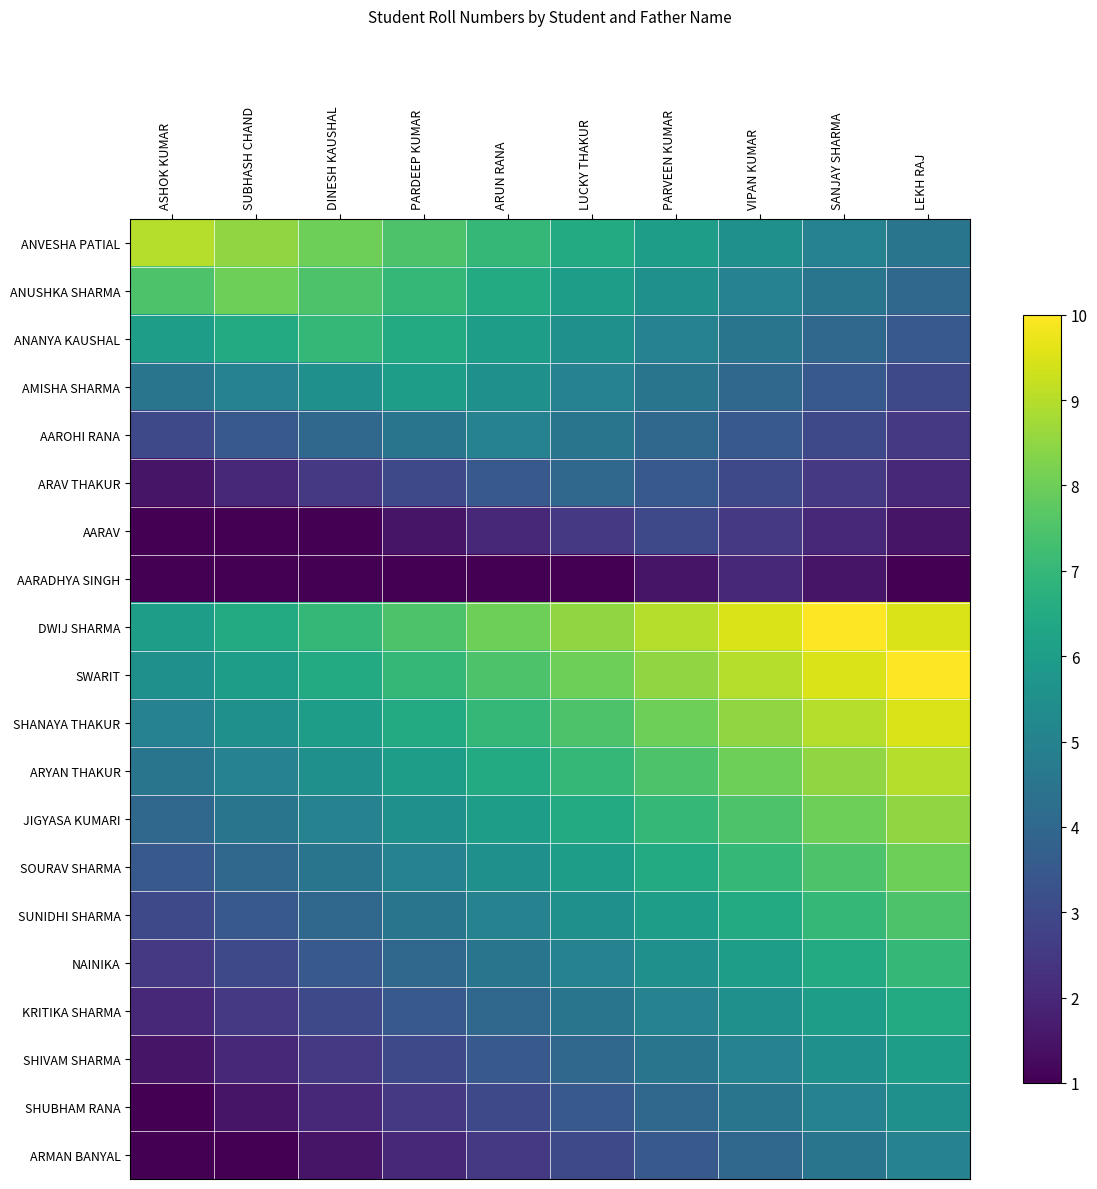

Reading right to left, what are all the values shown in this chart?

ANVESHA PATIAL: LEKH RAJ=4.5	SANJAY SHARMA=5.0	VIPAN KUMAR=5.5	PARVEEN KUMAR=6.0	LUCKY THAKUR=6.5	ARUN RANA=7.0	PARDEEP KUMAR=7.5	DINESH KAUSHAL=8.0	SUBHASH CHAND=8.5	ASHOK KUMAR=9.0
ANUSHKA SHARMA: LEKH RAJ=4.0	SANJAY SHARMA=4.5	VIPAN KUMAR=5.0	PARVEEN KUMAR=5.5	LUCKY THAKUR=6.0	ARUN RANA=6.5	PARDEEP KUMAR=7.0	DINESH KAUSHAL=7.5	SUBHASH CHAND=8.0	ASHOK KUMAR=7.5
ANANYA KAUSHAL: LEKH RAJ=3.5	SANJAY SHARMA=4.0	VIPAN KUMAR=4.5	PARVEEN KUMAR=5.0	LUCKY THAKUR=5.5	ARUN RANA=6.0	PARDEEP KUMAR=6.5	DINESH KAUSHAL=7.0	SUBHASH CHAND=6.5	ASHOK KUMAR=6.0
AMISHA SHARMA: LEKH RAJ=3.0	SANJAY SHARMA=3.5	VIPAN KUMAR=4.0	PARVEEN KUMAR=4.5	LUCKY THAKUR=5.0	ARUN RANA=5.5	PARDEEP KUMAR=6.0	DINESH KAUSHAL=5.5	SUBHASH CHAND=5.0	ASHOK KUMAR=4.5
AAROHI RANA: LEKH RAJ=2.5	SANJAY SHARMA=3.0	VIPAN KUMAR=3.5	PARVEEN KUMAR=4.0	LUCKY THAKUR=4.5	ARUN RANA=5.0	PARDEEP KUMAR=4.5	DINESH KAUSHAL=4.0	SUBHASH CHAND=3.5	ASHOK KUMAR=3.0
ARAV THAKUR: LEKH RAJ=2.0	SANJAY SHARMA=2.5	VIPAN KUMAR=3.0	PARVEEN KUMAR=3.5	LUCKY THAKUR=4.0	ARUN RANA=3.5	PARDEEP KUMAR=3.0	DINESH KAUSHAL=2.5	SUBHASH CHAND=2.0	ASHOK KUMAR=1.5
AARAV: LEKH RAJ=1.5	SANJAY SHARMA=2.0	VIPAN KUMAR=2.5	PARVEEN KUMAR=3.0	LUCKY THAKUR=2.5	ARUN RANA=2.0	PARDEEP KUMAR=1.5	DINESH KAUSHAL=1.0	SUBHASH CHAND=1.0	ASHOK KUMAR=1.0
AARADHYA SINGH: LEKH RAJ=1.0	SANJAY SHARMA=1.5	VIPAN KUMAR=2.0	PARVEEN KUMAR=1.5	LUCKY THAKUR=1.0	ARUN RANA=1.0	PARDEEP KUMAR=1.0	DINESH KAUSHAL=1.0	SUBHASH CHAND=1.0	ASHOK KUMAR=1.0
DWIJ SHARMA: LEKH RAJ=9.5	SANJAY SHARMA=10.0	VIPAN KUMAR=9.5	PARVEEN KUMAR=9.0	LUCKY THAKUR=8.5	ARUN RANA=8.0	PARDEEP KUMAR=7.5	DINESH KAUSHAL=7.0	SUBHASH CHAND=6.5	ASHOK KUMAR=6.0
SWARIT: LEKH RAJ=10.0	SANJAY SHARMA=9.5	VIPAN KUMAR=9.0	PARVEEN KUMAR=8.5	LUCKY THAKUR=8.0	ARUN RANA=7.5	PARDEEP KUMAR=7.0	DINESH KAUSHAL=6.5	SUBHASH CHAND=6.0	ASHOK KUMAR=5.5
SHANAYA THAKUR: LEKH RAJ=9.5	SANJAY SHARMA=9.0	VIPAN KUMAR=8.5	PARVEEN KUMAR=8.0	LUCKY THAKUR=7.5	ARUN RANA=7.0	PARDEEP KUMAR=6.5	DINESH KAUSHAL=6.0	SUBHASH CHAND=5.5	ASHOK KUMAR=5.0
ARYAN THAKUR: LEKH RAJ=9.0	SANJAY SHARMA=8.5	VIPAN KUMAR=8.0	PARVEEN KUMAR=7.5	LUCKY THAKUR=7.0	ARUN RANA=6.5	PARDEEP KUMAR=6.0	DINESH KAUSHAL=5.5	SUBHASH CHAND=5.0	ASHOK KUMAR=4.5
JIGYASA KUMARI: LEKH RAJ=8.5	SANJAY SHARMA=8.0	VIPAN KUMAR=7.5	PARVEEN KUMAR=7.0	LUCKY THAKUR=6.5	ARUN RANA=6.0	PARDEEP KUMAR=5.5	DINESH KAUSHAL=5.0	SUBHASH CHAND=4.5	ASHOK KUMAR=4.0
SOURAV SHARMA: LEKH RAJ=8.0	SANJAY SHARMA=7.5	VIPAN KUMAR=7.0	PARVEEN KUMAR=6.5	LUCKY THAKUR=6.0	ARUN RANA=5.5	PARDEEP KUMAR=5.0	DINESH KAUSHAL=4.5	SUBHASH CHAND=4.0	ASHOK KUMAR=3.5
SUNIDHI SHARMA: LEKH RAJ=7.5	SANJAY SHARMA=7.0	VIPAN KUMAR=6.5	PARVEEN KUMAR=6.0	LUCKY THAKUR=5.5	ARUN RANA=5.0	PARDEEP KUMAR=4.5	DINESH KAUSHAL=4.0	SUBHASH CHAND=3.5	ASHOK KUMAR=3.0
NAINIKA: LEKH RAJ=7.0	SANJAY SHARMA=6.5	VIPAN KUMAR=6.0	PARVEEN KUMAR=5.5	LUCKY THAKUR=5.0	ARUN RANA=4.5	PARDEEP KUMAR=4.0	DINESH KAUSHAL=3.5	SUBHASH CHAND=3.0	ASHOK KUMAR=2.5
KRITIKA SHARMA: LEKH RAJ=6.5	SANJAY SHARMA=6.0	VIPAN KUMAR=5.5	PARVEEN KUMAR=5.0	LUCKY THAKUR=4.5	ARUN RANA=4.0	PARDEEP KUMAR=3.5	DINESH KAUSHAL=3.0	SUBHASH CHAND=2.5	ASHOK KUMAR=2.0
SHIVAM SHARMA: LEKH RAJ=6.0	SANJAY SHARMA=5.5	VIPAN KUMAR=5.0	PARVEEN KUMAR=4.5	LUCKY THAKUR=4.0	ARUN RANA=3.5	PARDEEP KUMAR=3.0	DINESH KAUSHAL=2.5	SUBHASH CHAND=2.0	ASHOK KUMAR=1.5
SHUBHAM RANA: LEKH RAJ=5.5	SANJAY SHARMA=5.0	VIPAN KUMAR=4.5	PARVEEN KUMAR=4.0	LUCKY THAKUR=3.5	ARUN RANA=3.0	PARDEEP KUMAR=2.5	DINESH KAUSHAL=2.0	SUBHASH CHAND=1.5	ASHOK KUMAR=1.0
ARMAN BANYAL: LEKH RAJ=5.0	SANJAY SHARMA=4.5	VIPAN KUMAR=4.0	PARVEEN KUMAR=3.5	LUCKY THAKUR=3.0	ARUN RANA=2.5	PARDEEP KUMAR=2.0	DINESH KAUSHAL=1.5	SUBHASH CHAND=1.0	ASHOK KUMAR=1.0